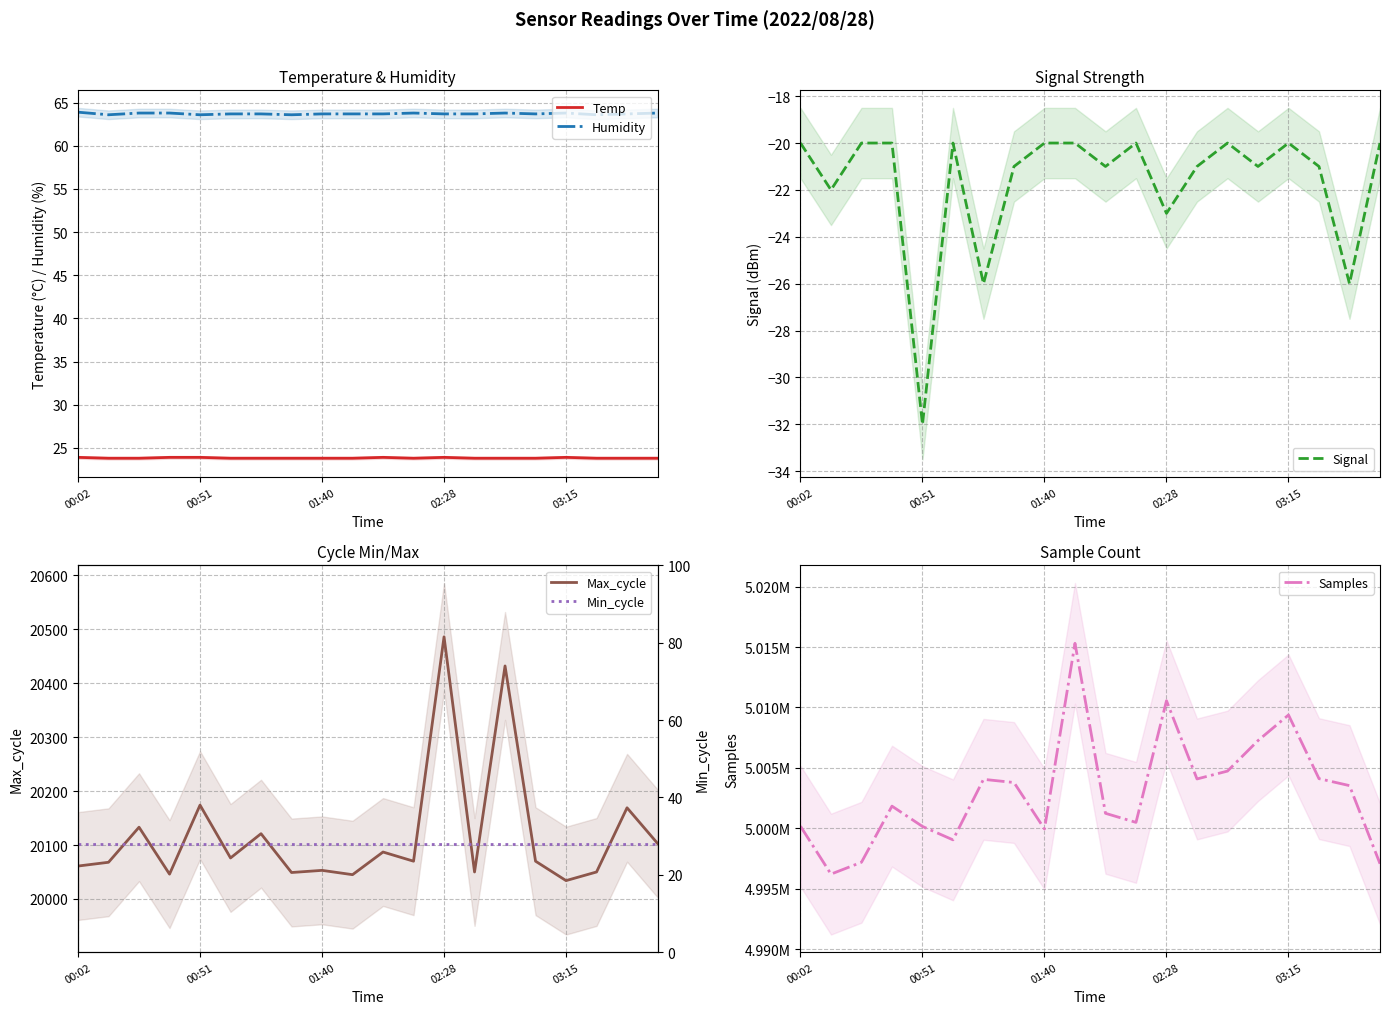

How many lines are shown in the chart?

6